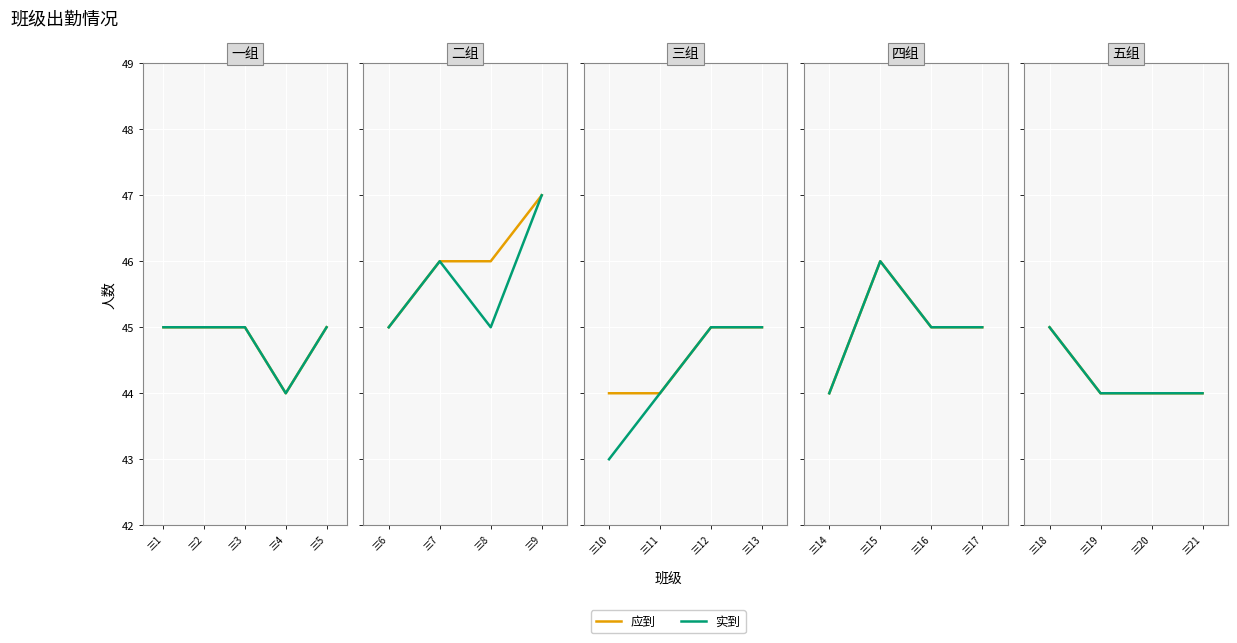

How many categories are shown in the chart?

4